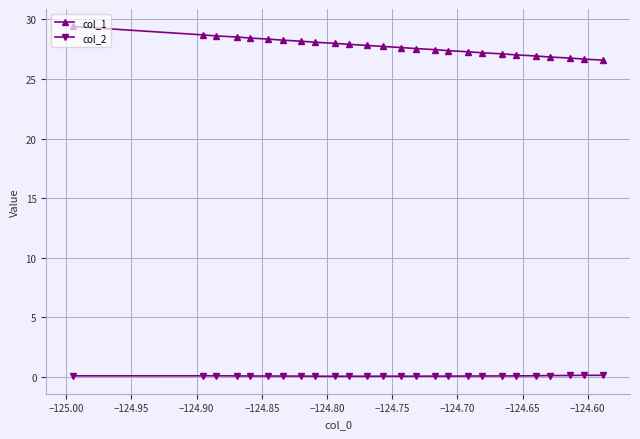

Which series has the largest range (max minus min)?

col_1